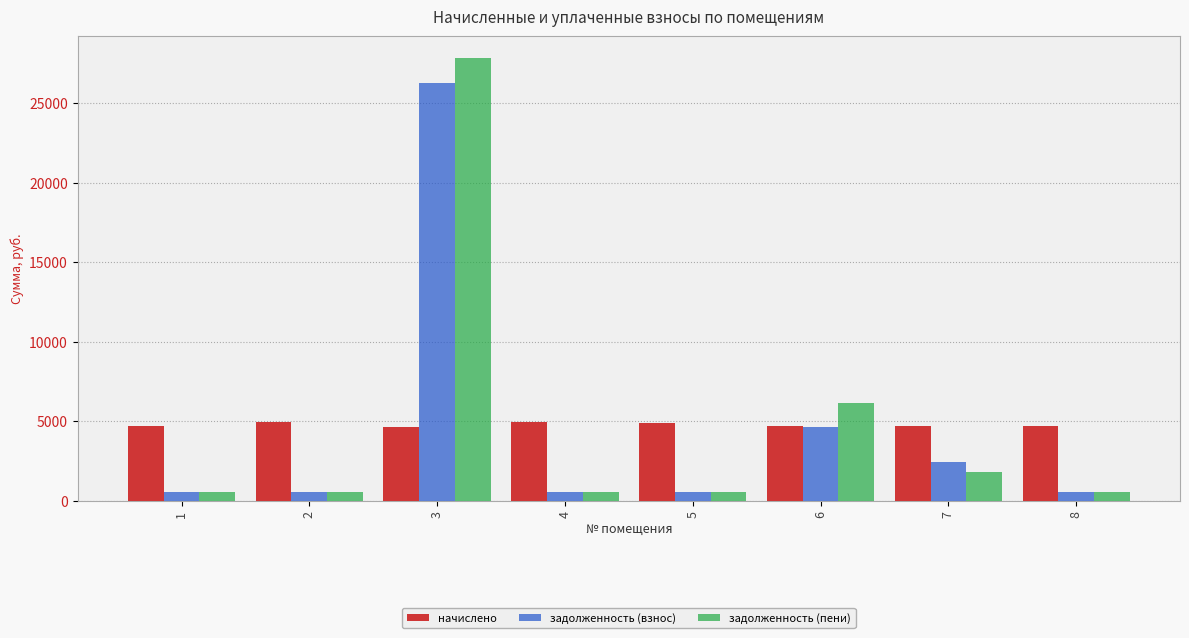

How many groups of bars are there?

8